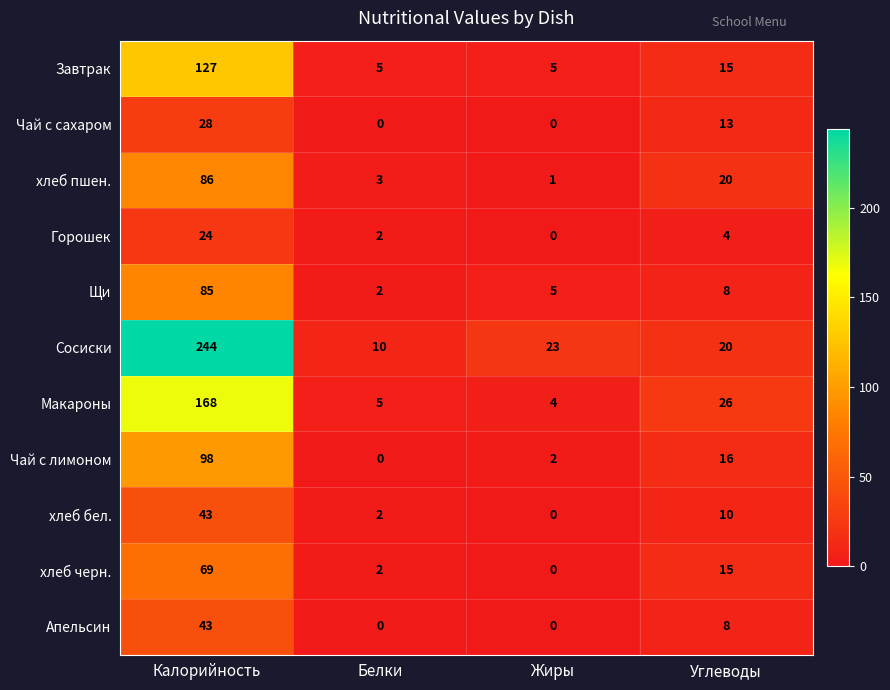

At which category is the sum across all series the highest?

Калорийность